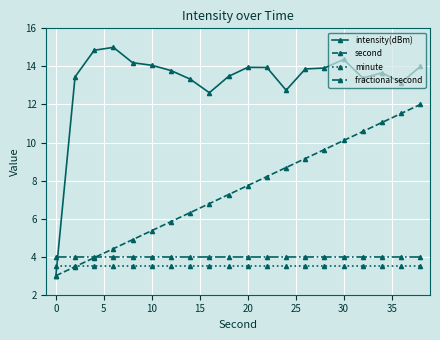

What is the value of the minute point at the 4th from the left?

3.5